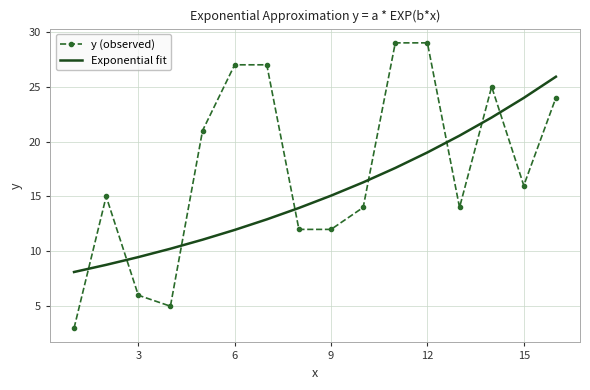

Rank the series by their average value, from highest to lowest.

y (observed), Exponential fit